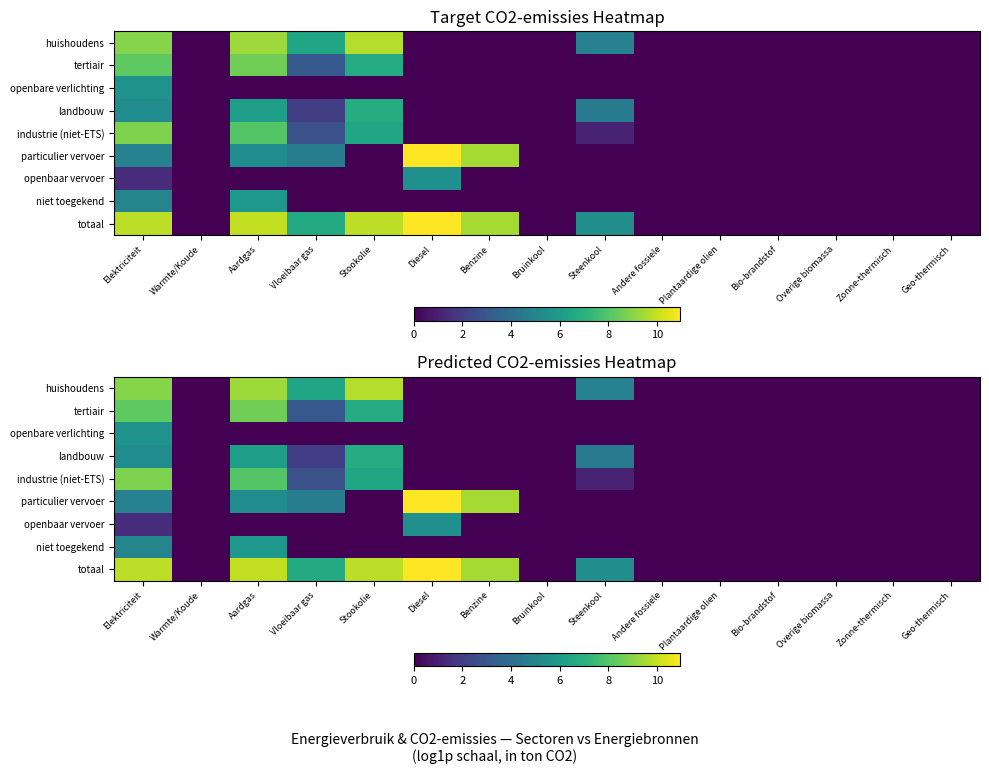

Between Diesel and Overige biomassa, which is larger?

Diesel